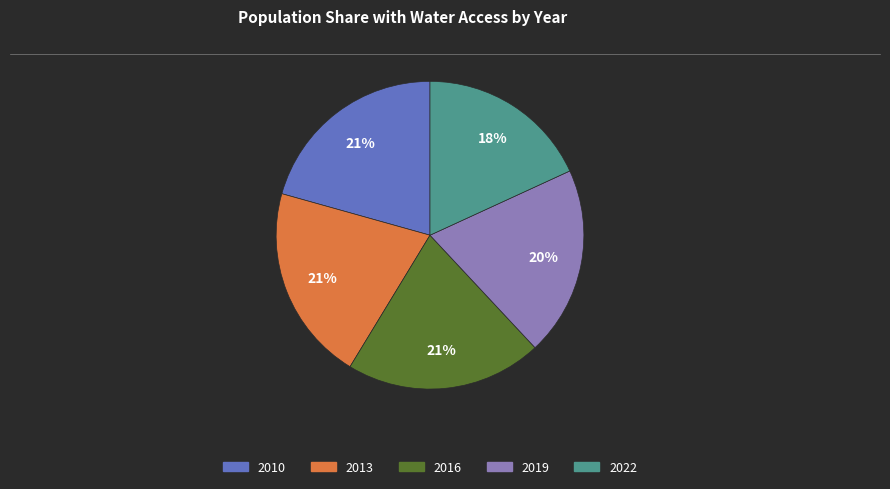

Is there a majority slice in this chart?

No